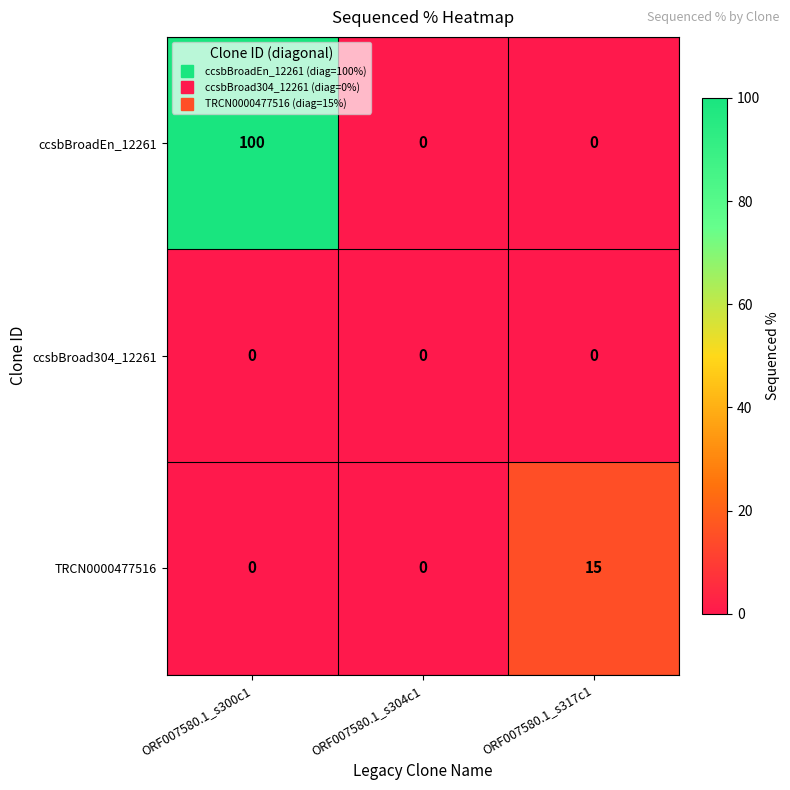

At which label does TRCN0000477516 reach its peak?

ORF007580.1_s317c1